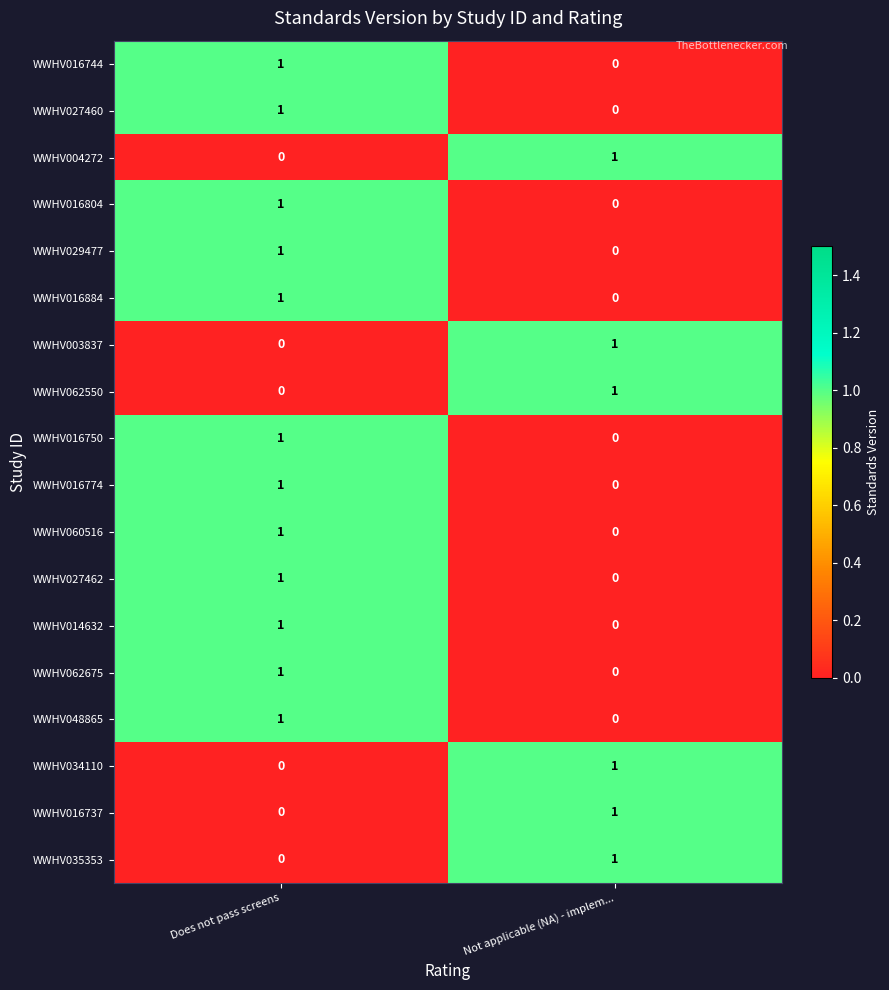

The WWHV003837 series shows 0 at Does not pass screens. True or false?

True